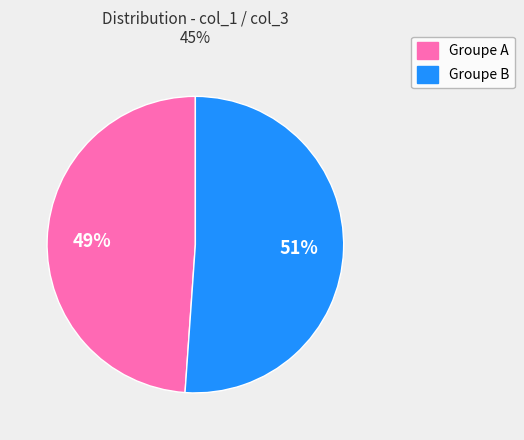

Approximately how many times larger is the value at Groupe B compared to Groupe A?

1.0